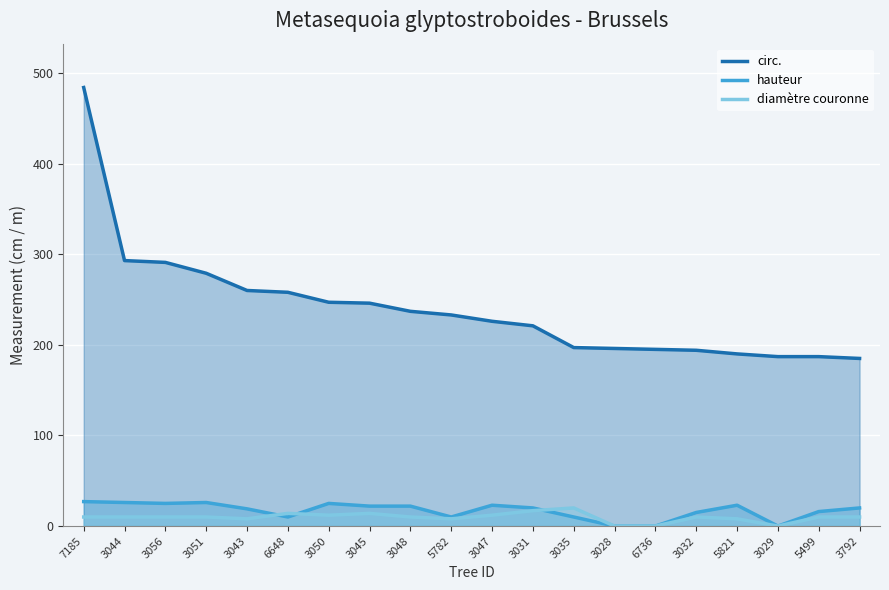

List the labels in order of hauteur value, smallest first.

3028, 6736, 3029, 6648, 5782, 3035, 3032, 5499, 3043, 3031, 3792, 3045, 3048, 3047, 5821, 3056, 3050, 3044, 3051, 7185